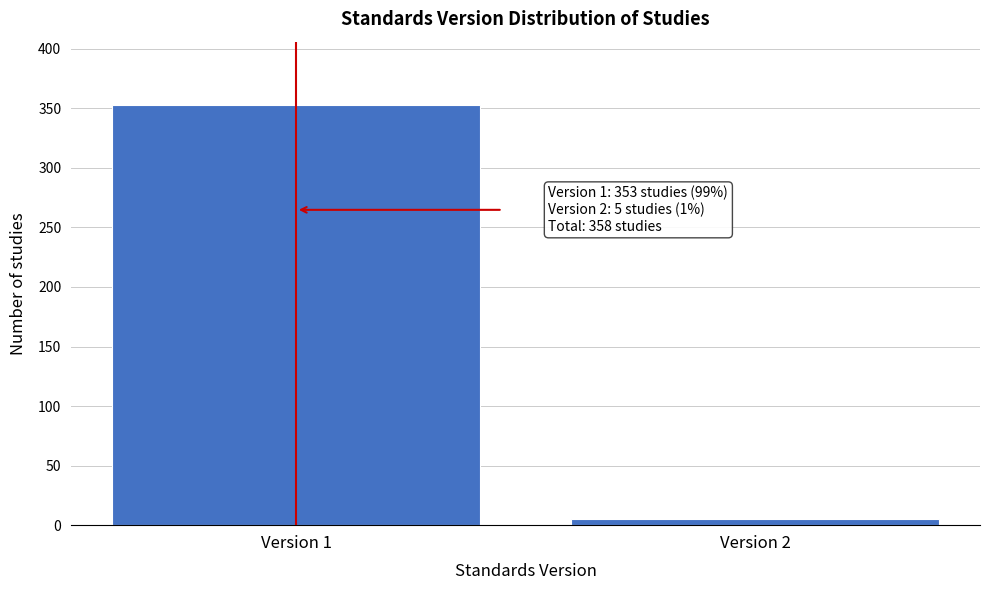

Reading left to right, list all the values displayed in this chart.

Version 1=353	Version 2=5